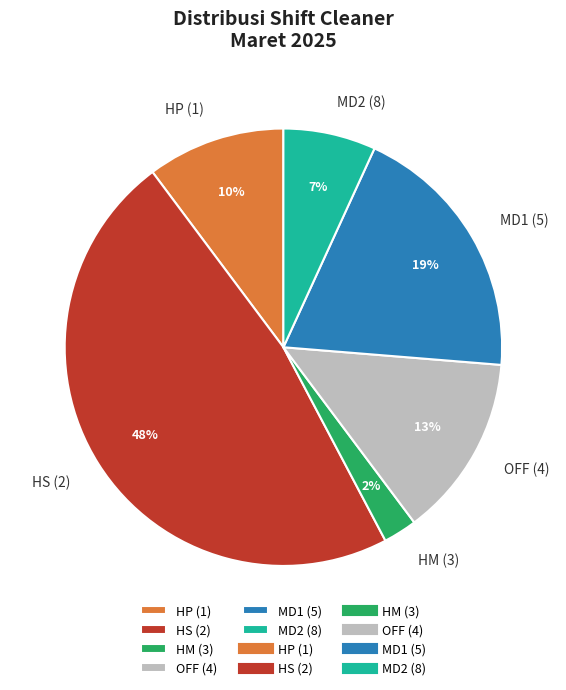

Combined, do HM (3) and MD2 (8) account for over 50%?

No